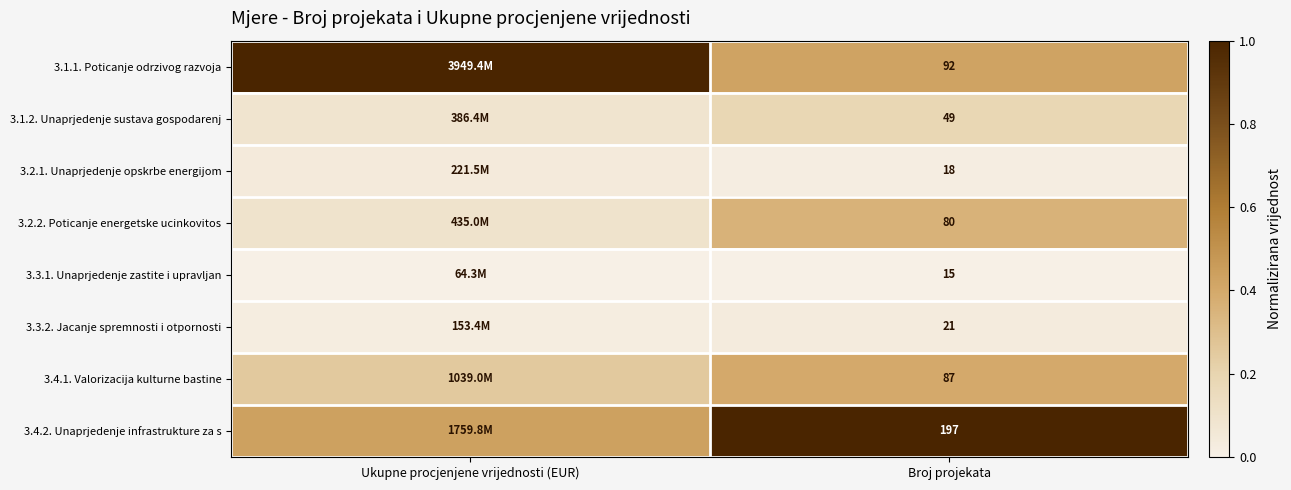

Rank the categories by 3.3.1. Unaprjedenje zastite i upravljan value from lowest to highest.

Ukupne procjenjene vrijednosti (EUR), Broj projekata